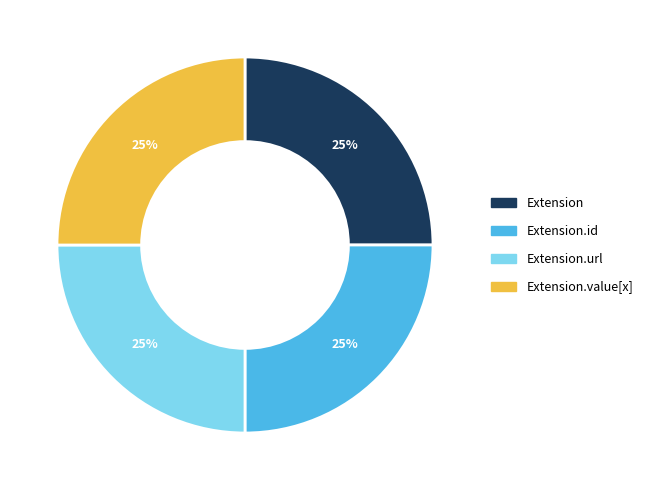

How many segments does this pie chart have?

4